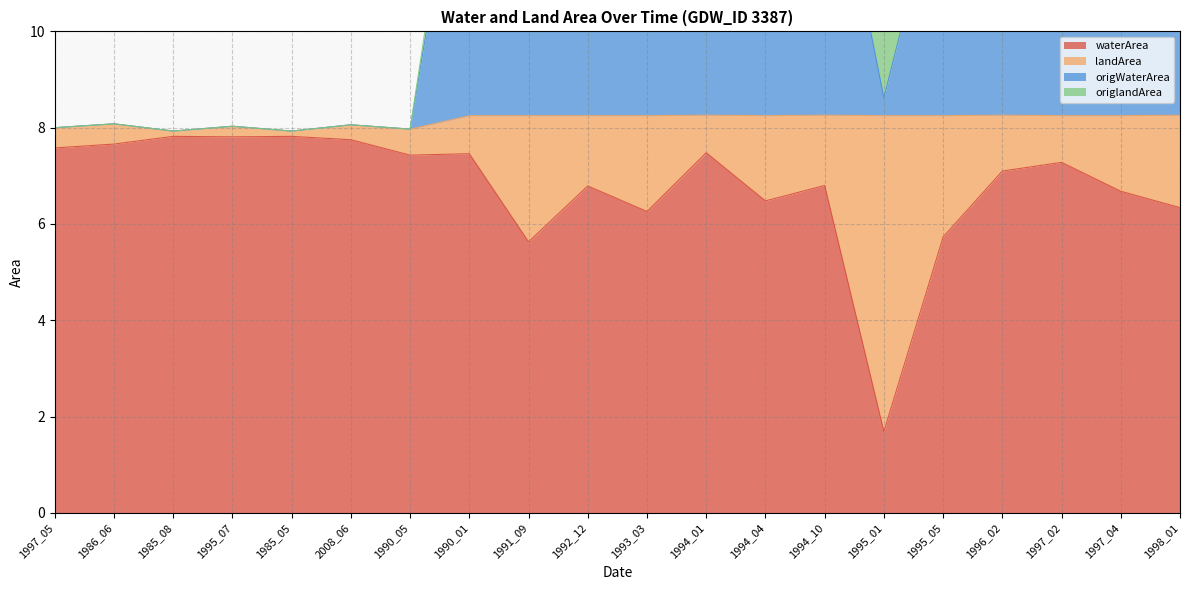

True or false: origWaterArea and waterArea intersect in this chart.

False